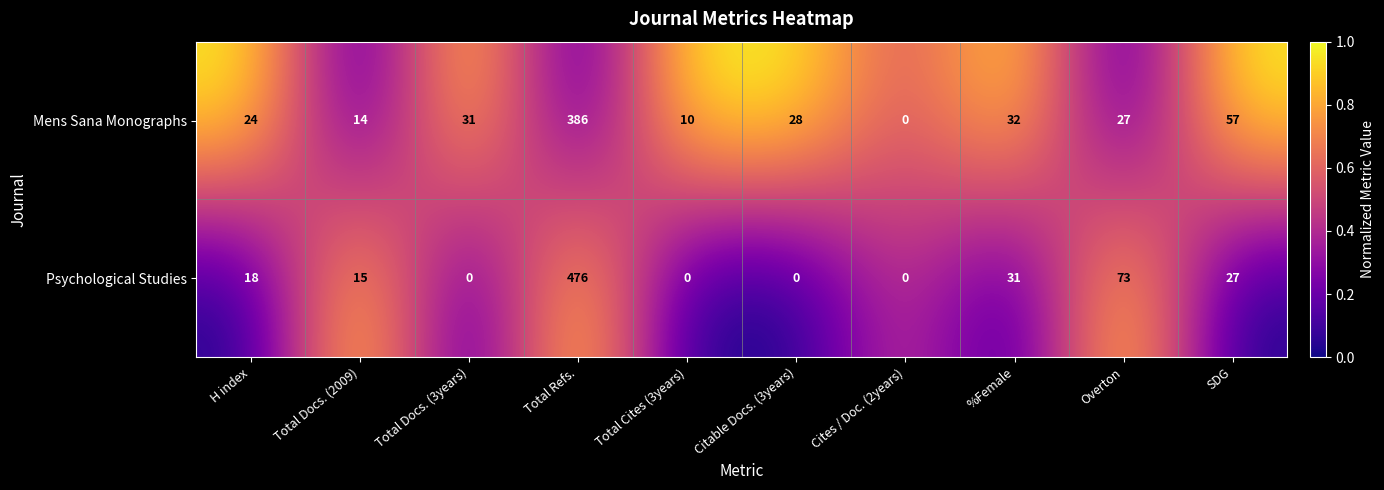

Reading right to left, list all the values displayed in this chart.

Mens Sana Monographs: SDG=57	Overton=27	%Female=32	Cites / Doc. (2years)=0	Citable Docs. (3years)=28	Total Cites (3years)=10	Total Refs.=386	Total Docs. (3years)=31	Total Docs. (2009)=14	H index=24
Psychological Studies: SDG=27	Overton=73	%Female=31	Cites / Doc. (2years)=0	Citable Docs. (3years)=0	Total Cites (3years)=0	Total Refs.=476	Total Docs. (3years)=0	Total Docs. (2009)=15	H index=18